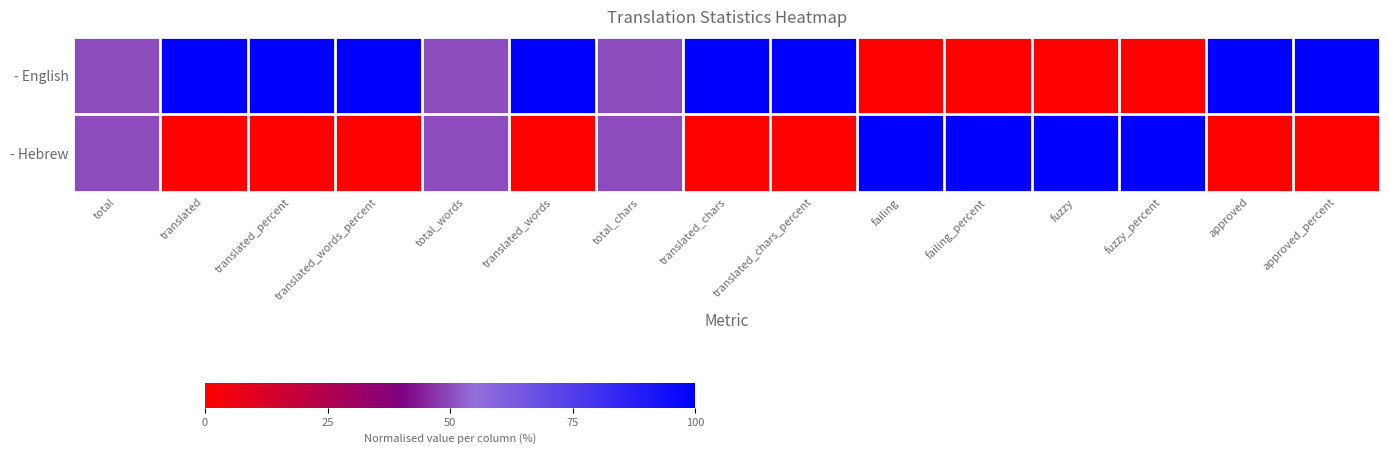

How many categories are shown in the chart?

15